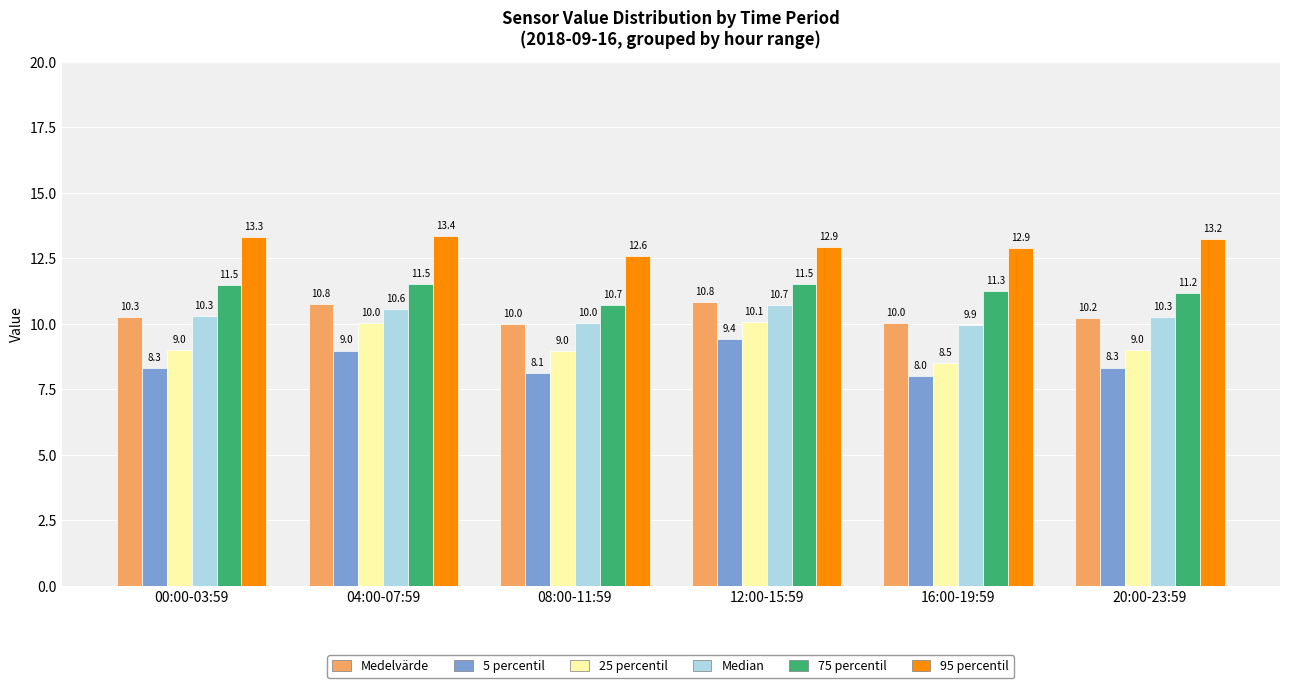

At which label is 95 percentil closest to 12?

08:00-11:59